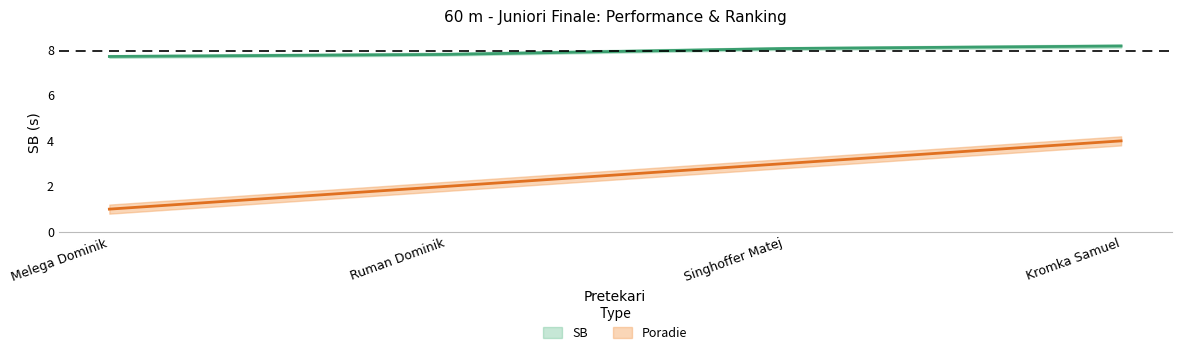

What is the value of the SB point at the 3rd from the left?

8.1